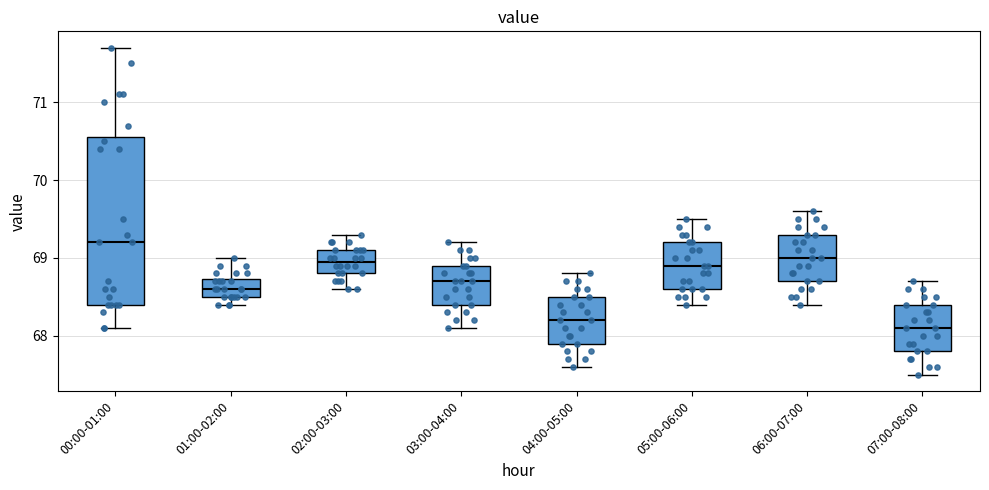

Which box is the tallest, from its lower edge to its upper edge?

00:00-01:00